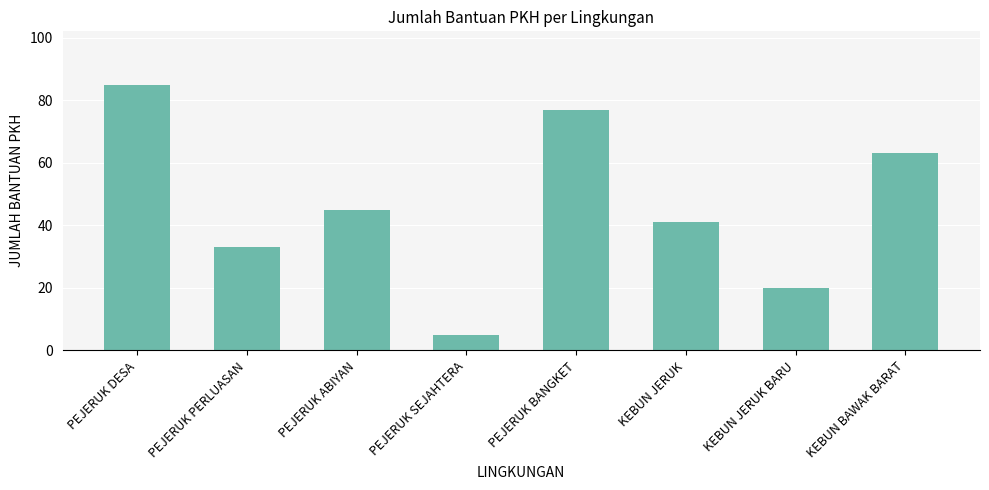

What is the label of the 4th bar from the left?

PEJERUK SEJAHTERA